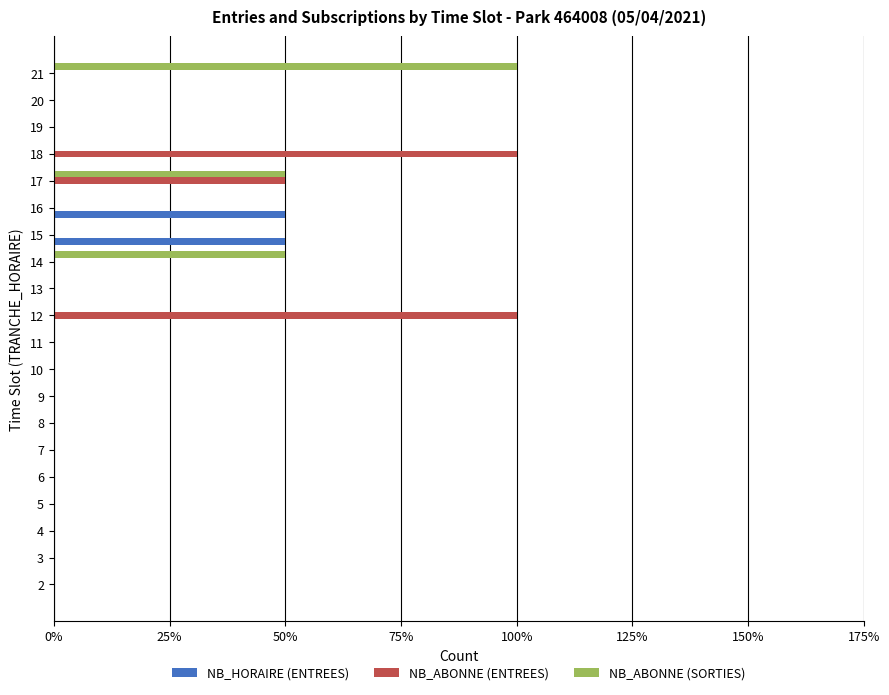

What are all the series names shown in the legend?

NB_HORAIRE (ENTREES), NB_ABONNE (ENTREES), NB_ABONNE (SORTIES)